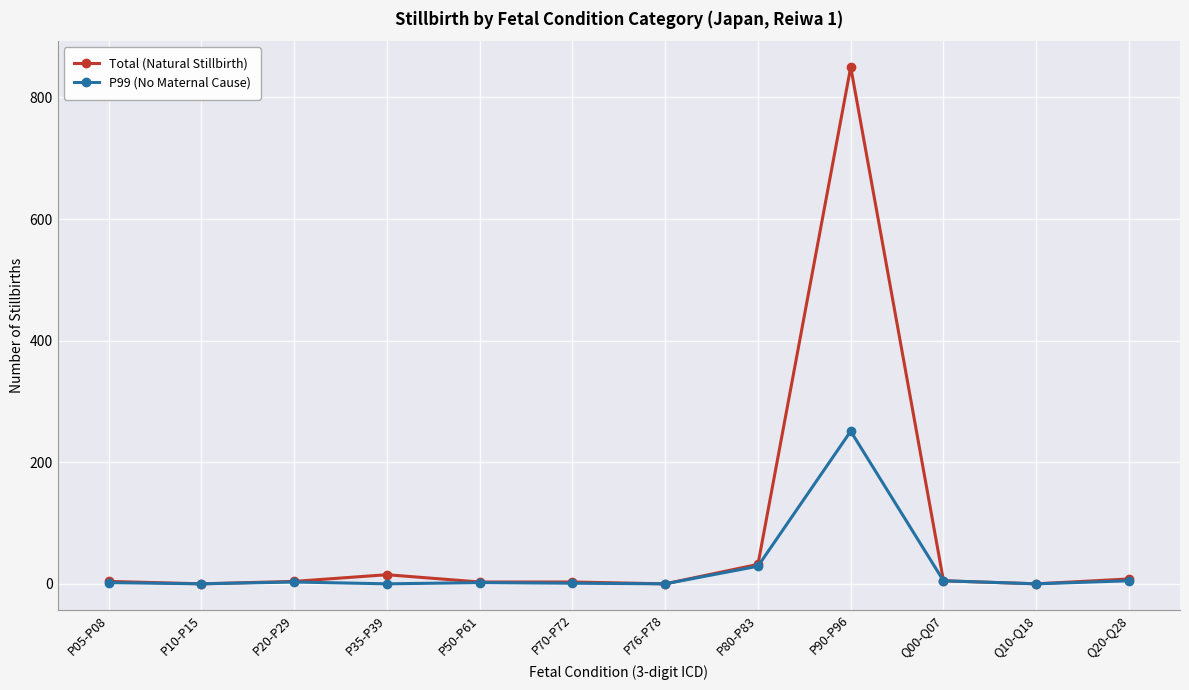

True or false: Total (Natural Stillbirth) has a value of 0 at P76-P78.

True